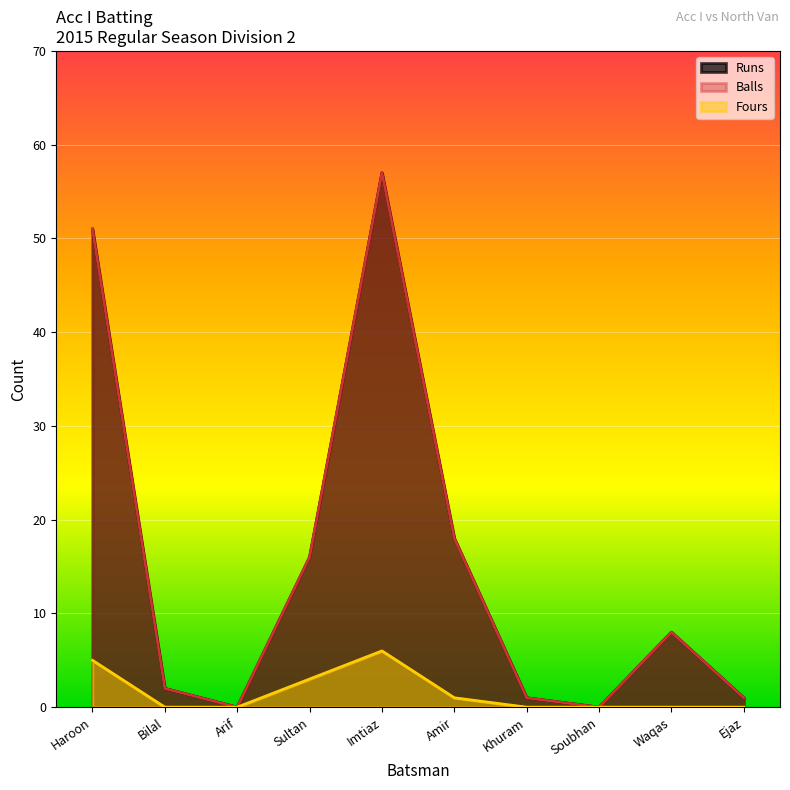

How many lines are shown in the chart?

3